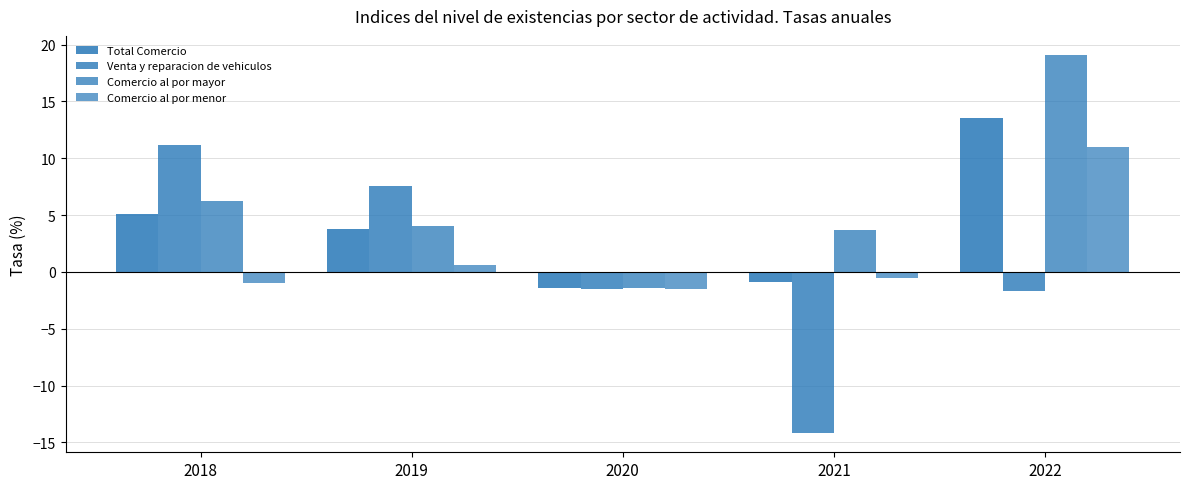

Which has a higher value, 2019 or 2021?

2019